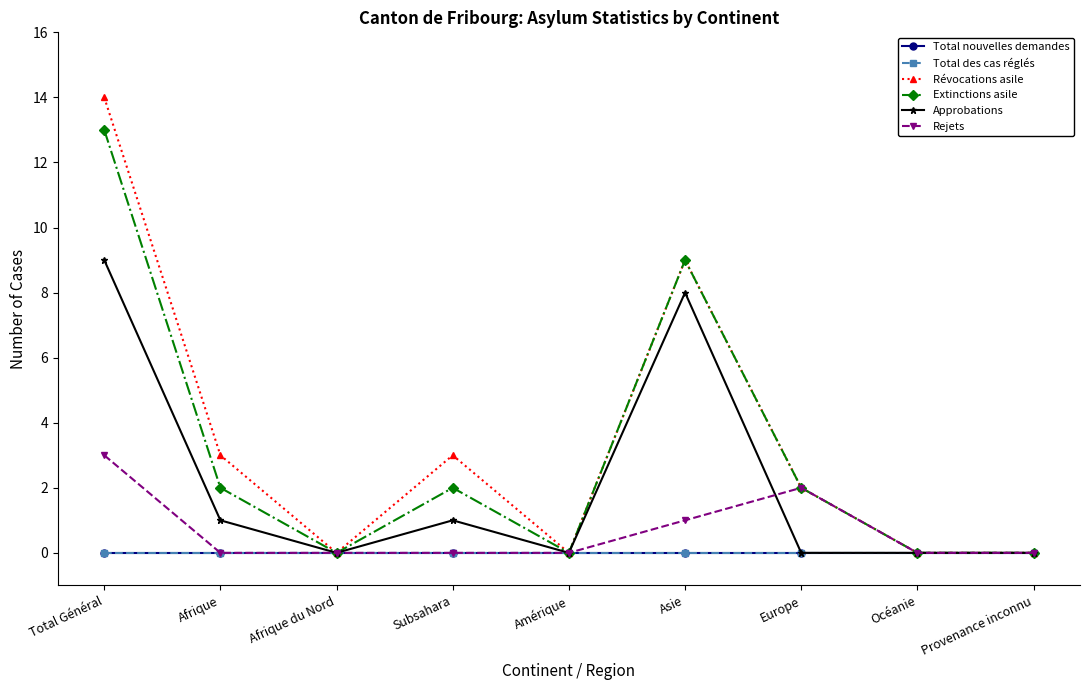

Is this an area chart (filled region under the line)?

No